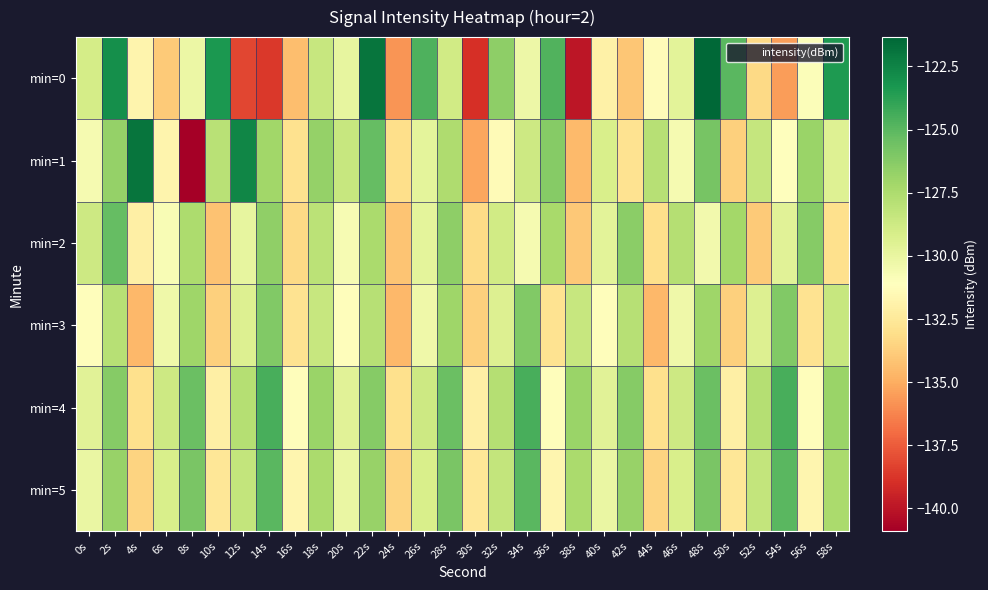

Reading left to right, list all the values displayed in this chart.

min=0: 0s=-129.0	2s=-123.0	4s=-131.7	6s=-133.9	8s=-130.2	10s=-123.4	12s=-138.2	14s=-138.7	16s=-134.4	18s=-128.5	20s=-130.0	22s=-121.9	24s=-135.8	26s=-124.7	28s=-128.9	30s=-138.9	32s=-126.5	34s=-130.2	36s=-124.7	38s=-139.9	40s=-132.0	42s=-134.1	44s=-131.3	46s=-129.7	48s=-121.3	50s=-125.0	52s=-133.3	54s=-135.5	56s=-131.0	58s=-123.4
min=1: 0s=-130.6	2s=-126.7	4s=-121.9	6s=-131.8	8s=-140.9	10s=-127.9	12s=-122.6	14s=-127.1	16s=-132.9	18s=-126.7	20s=-128.5	22s=-125.3	24s=-133.1	26s=-129.8	28s=-127.6	30s=-135.2	32s=-131.4	34s=-128.7	36s=-126.3	38s=-134.5	40s=-129.2	42s=-132.8	44s=-127.9	46s=-130.6	48s=-125.8	50s=-133.7	52s=-128.4	54s=-131.1	56s=-126.9	58s=-129.5
min=2: 0s=-128.7	2s=-125.3	4s=-132.1	6s=-130.8	8s=-127.5	10s=-134.2	12s=-129.9	14s=-126.6	16s=-133.3	18s=-128.0	20s=-130.7	22s=-127.4	24s=-134.1	26s=-129.8	28s=-126.5	30s=-133.2	32s=-128.9	34s=-130.6	36s=-127.3	38s=-134.0	40s=-129.7	42s=-126.4	44s=-133.1	46s=-127.8	48s=-130.5	50s=-127.2	52s=-133.9	54s=-129.6	56s=-126.3	58s=-133.0
min=3: 0s=-131.2	2s=-127.9	4s=-134.6	6s=-130.3	8s=-127.0	10s=-133.7	12s=-129.4	14s=-126.1	16s=-132.8	18s=-128.5	20s=-131.2	22s=-127.9	24s=-134.6	26s=-130.3	28s=-127.0	30s=-133.7	32s=-129.4	34s=-126.1	36s=-132.8	38s=-128.5	40s=-131.2	42s=-127.9	44s=-134.6	46s=-130.3	48s=-127.0	50s=-133.7	52s=-129.4	54s=-126.1	56s=-132.8	58s=-128.5
min=4: 0s=-129.6	2s=-126.3	4s=-133.0	6s=-128.7	8s=-125.4	10s=-132.1	12s=-127.8	14s=-124.5	16s=-131.2	18s=-126.9	20s=-129.6	22s=-126.3	24s=-133.0	26s=-128.7	28s=-125.4	30s=-132.1	32s=-127.8	34s=-124.5	36s=-131.2	38s=-126.9	40s=-129.6	42s=-126.3	44s=-133.0	46s=-128.7	48s=-125.4	50s=-132.1	52s=-127.8	54s=-124.5	56s=-131.2	58s=-126.9
min=5: 0s=-130.1	2s=-126.8	4s=-133.5	6s=-129.2	8s=-125.9	10s=-132.6	12s=-128.3	14s=-125.0	16s=-131.7	18s=-127.4	20s=-130.1	22s=-126.8	24s=-133.5	26s=-129.2	28s=-125.9	30s=-132.6	32s=-128.3	34s=-125.0	36s=-131.7	38s=-127.4	40s=-130.1	42s=-126.8	44s=-133.5	46s=-129.2	48s=-125.9	50s=-132.6	52s=-128.3	54s=-125.0	56s=-131.7	58s=-127.4